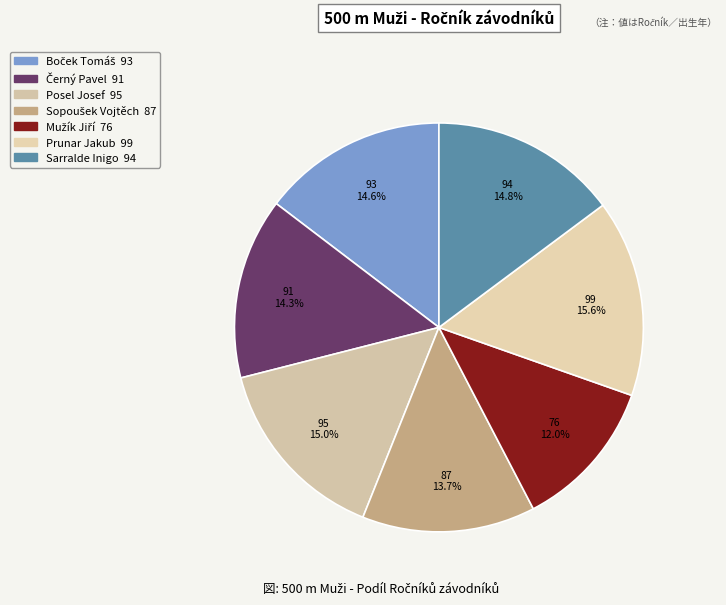

Is there a majority slice in this chart?

No